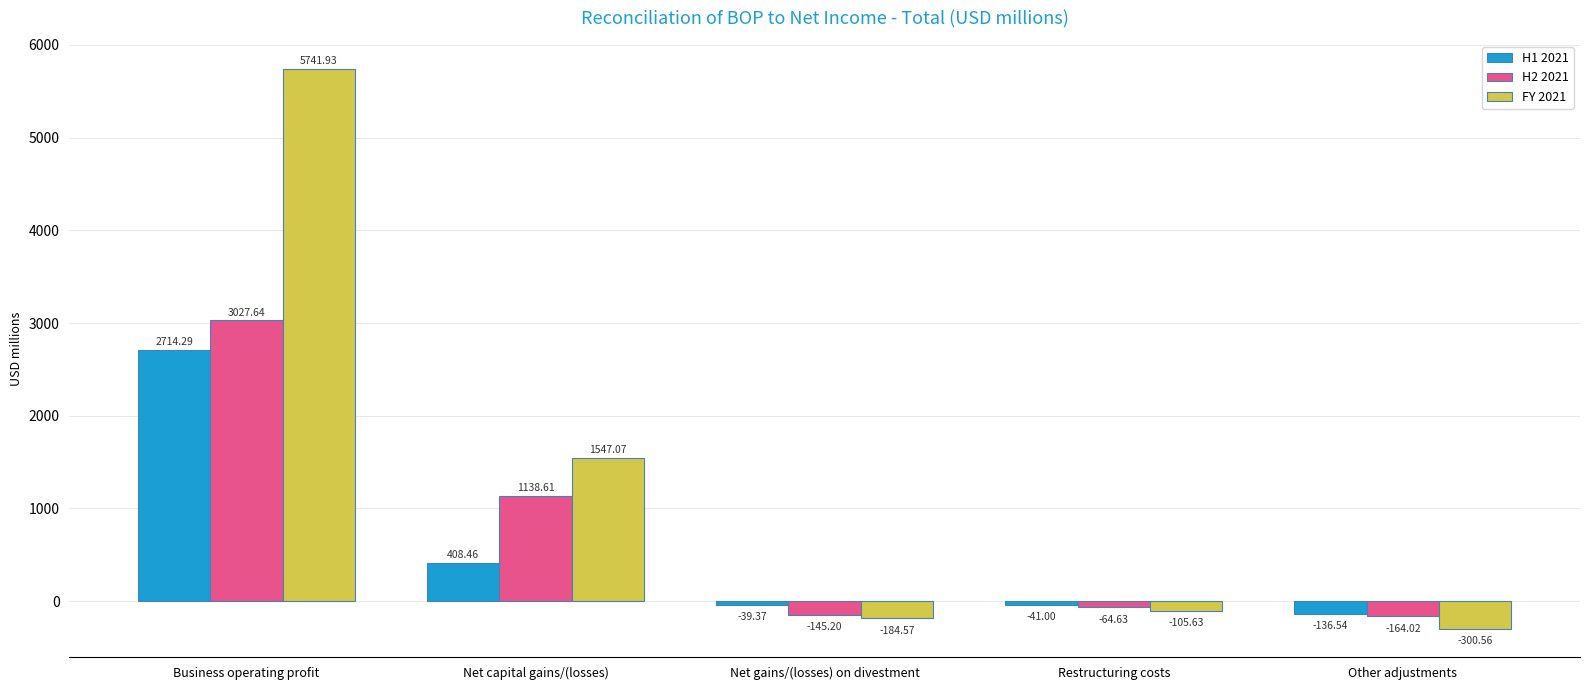

At how many categories does at least one series exceed 255?

2